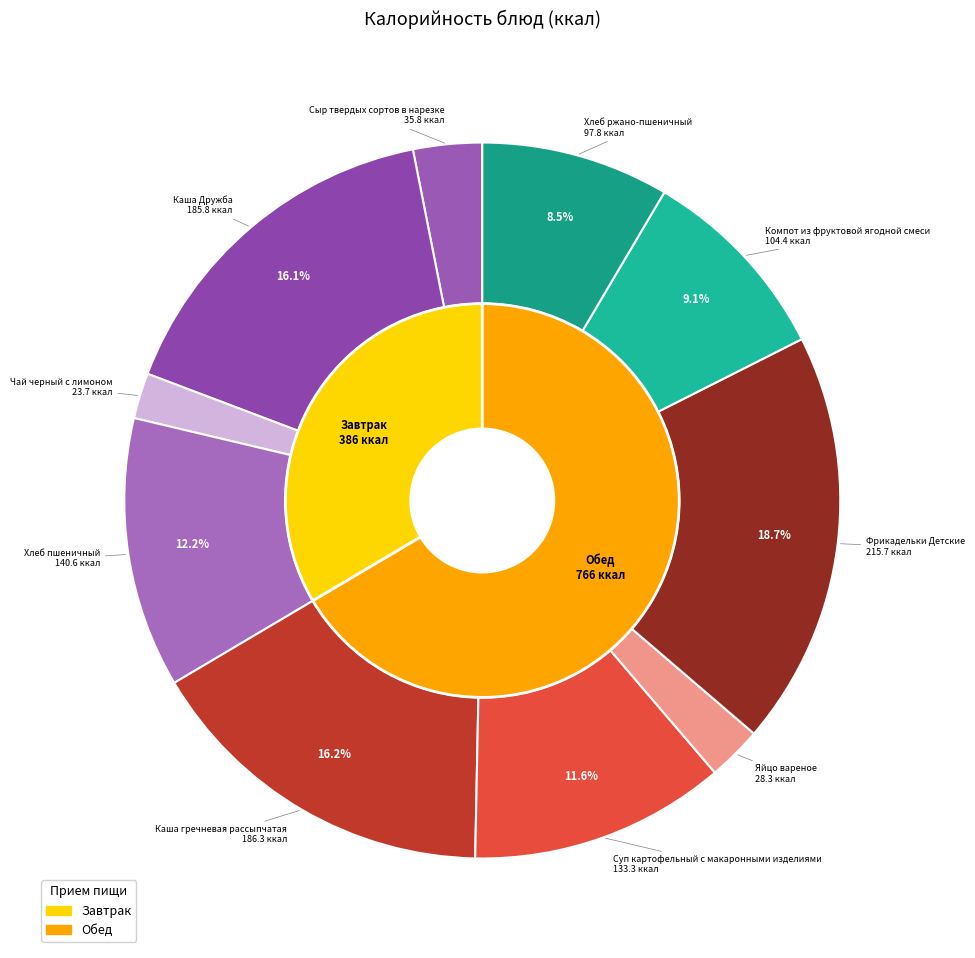

The Хлеб ржано-пшеничный slice represents 8% of the pie. True or false?

True